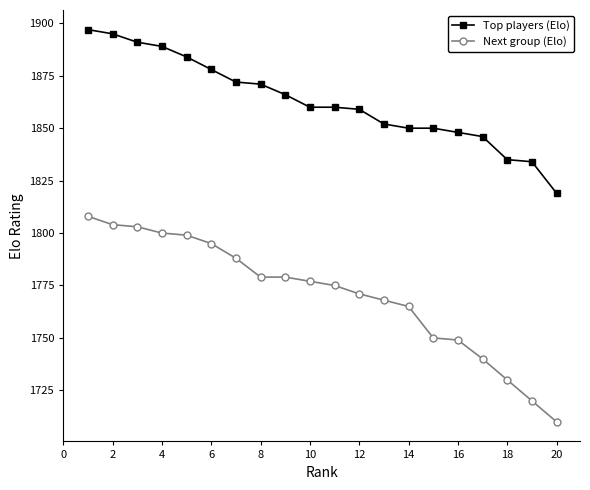

Which series has the largest total across all categories?

Top players (Elo)